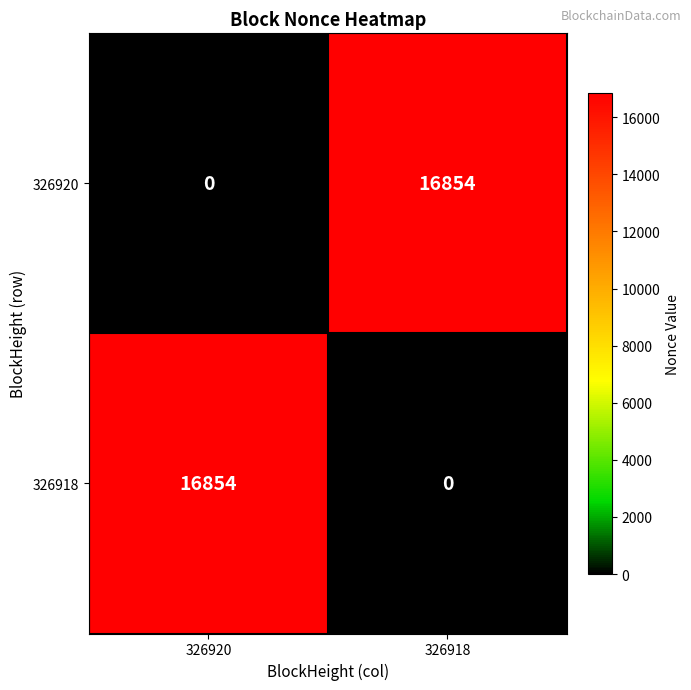

The 326918 series shows 0 at 326918. True or false?

True